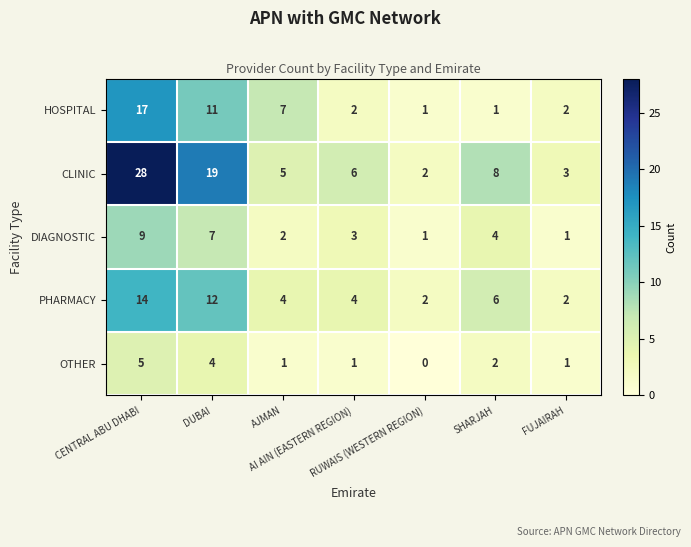

How many PHARMACY values are between 2 and 12?

6